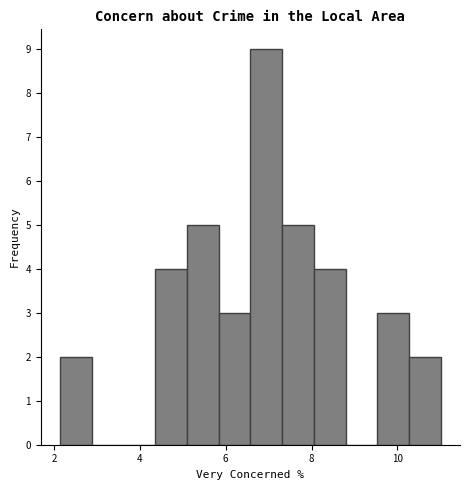

Read against the x-axis, roughly where is the centre of the tallest bar?

7.0